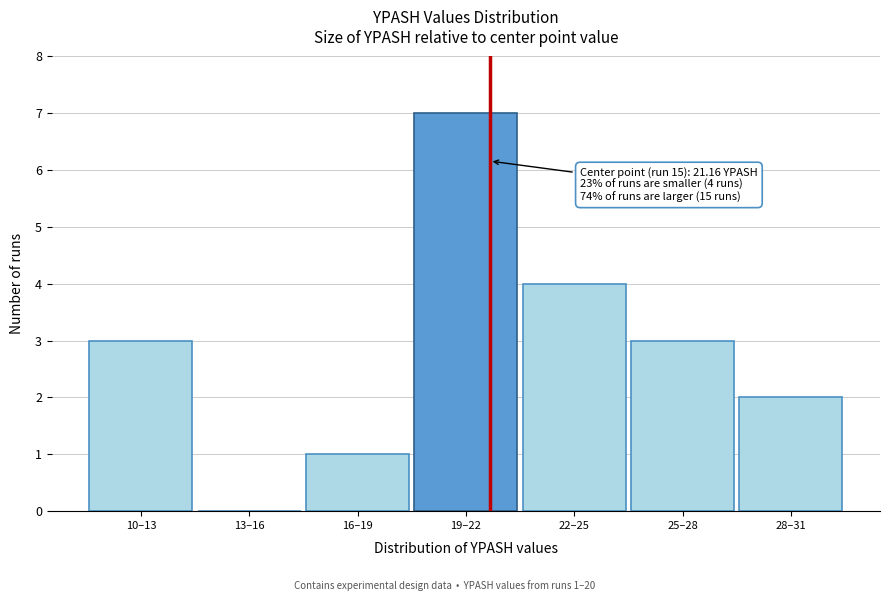

Reading left to right, what are all the values shown in this chart?

10–13=3	13–16=0	16–19=1	19–22=7	22–25=4	25–28=3	28–31=2